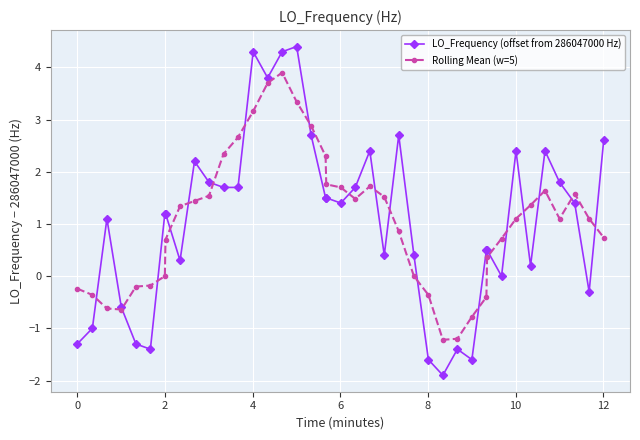

What is the value of the LO_Frequency (offset from 286047000 Hz) point at the 13th from the left?

1.7